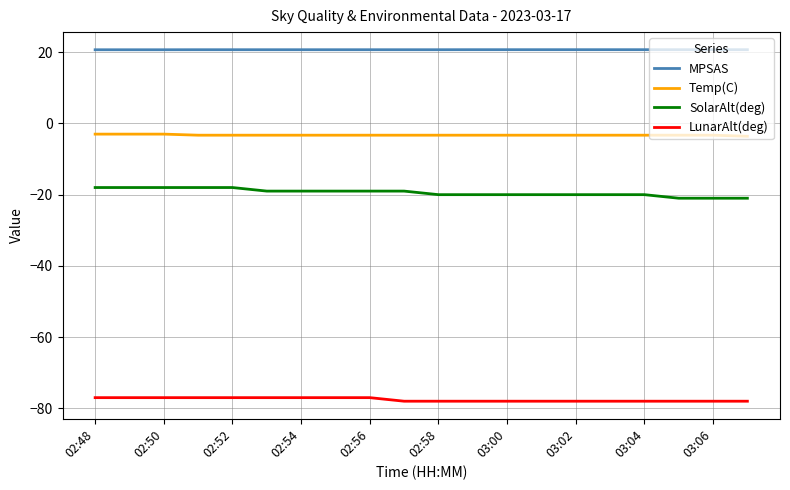

How many distinct data groups are displayed?

4